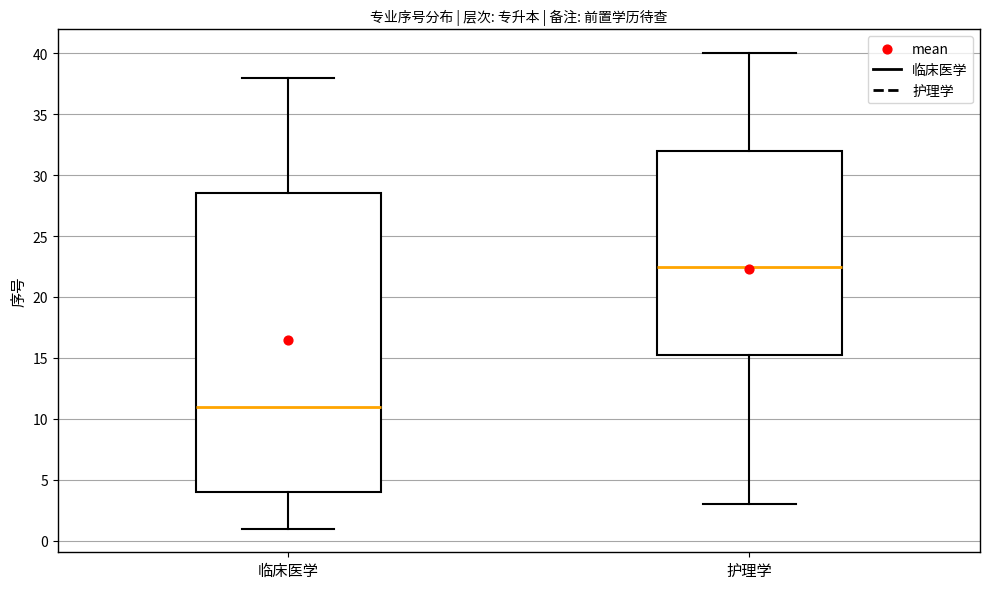

Comparing the boxes themselves (not the whiskers), which one is the tallest?

临床医学